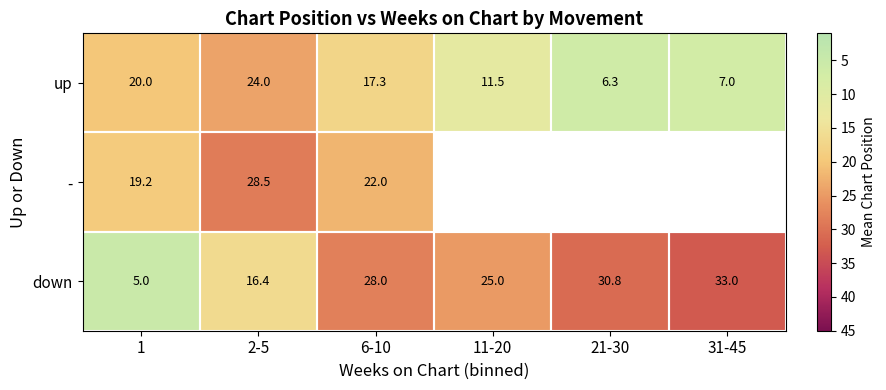

True or false: up has a value of 11.1 at 31-45.

False